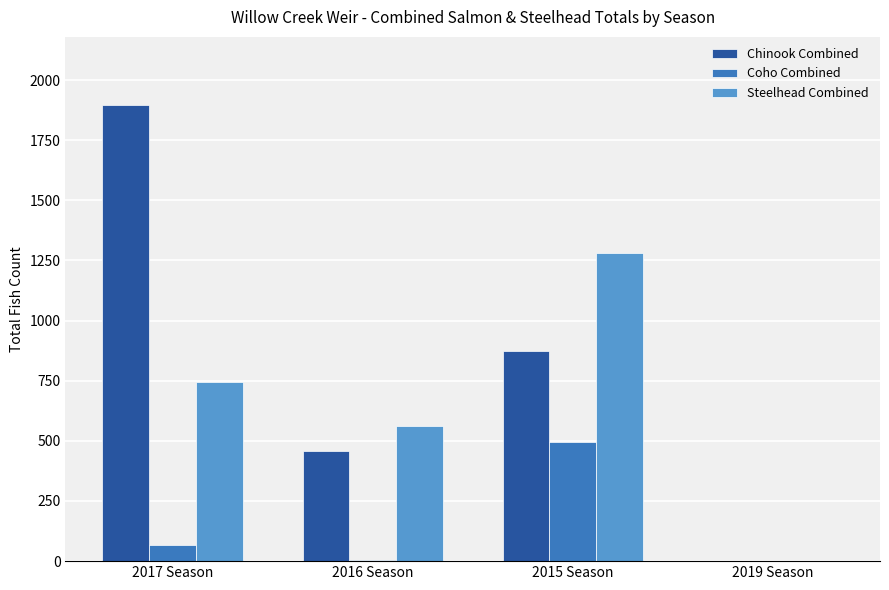

At which category is the sum across all series the highest?

2017 Season